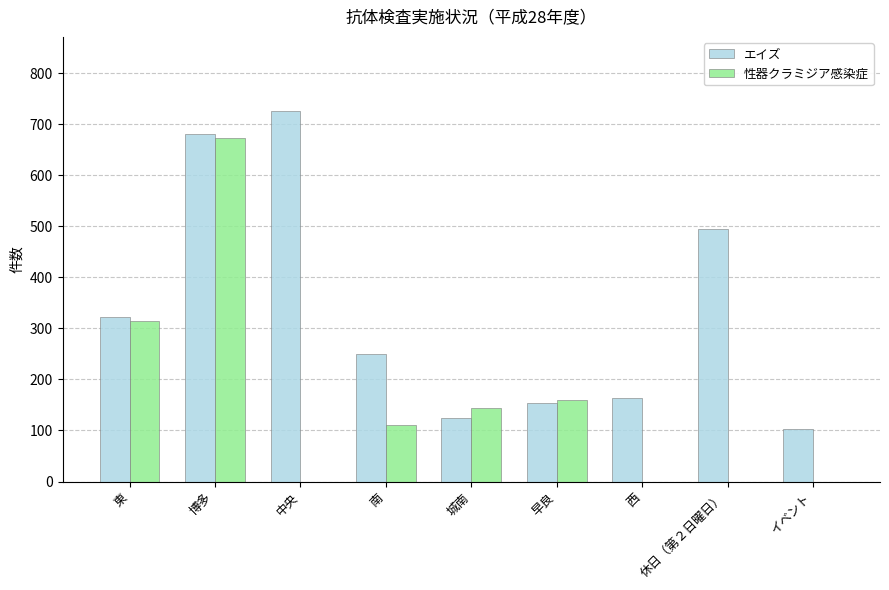

What are all the series names shown in the legend?

エイズ, 性器クラミジア感染症